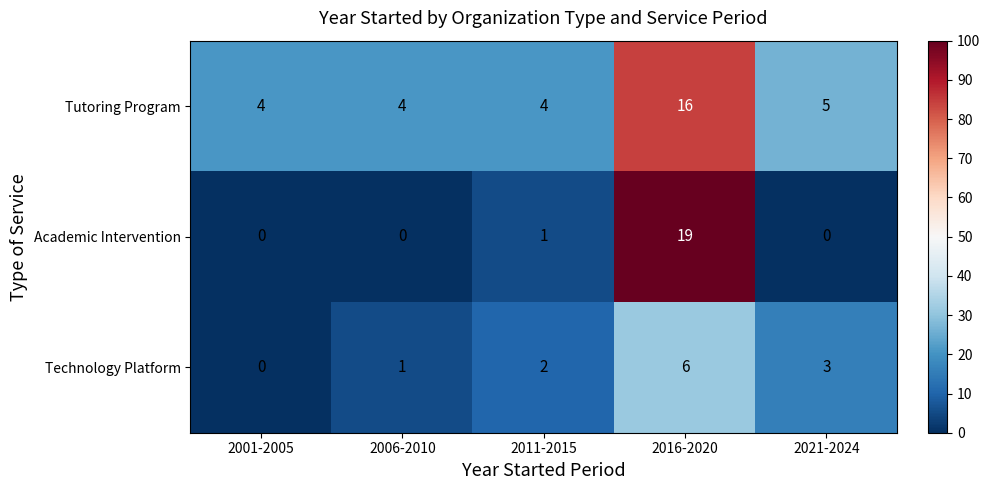

The Technology Platform series shows -2 at 2001-2005. True or false?

False